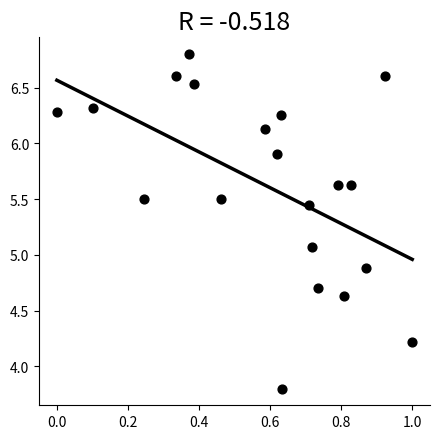

What Y value in the scatter plot is closest to 5?

5.1